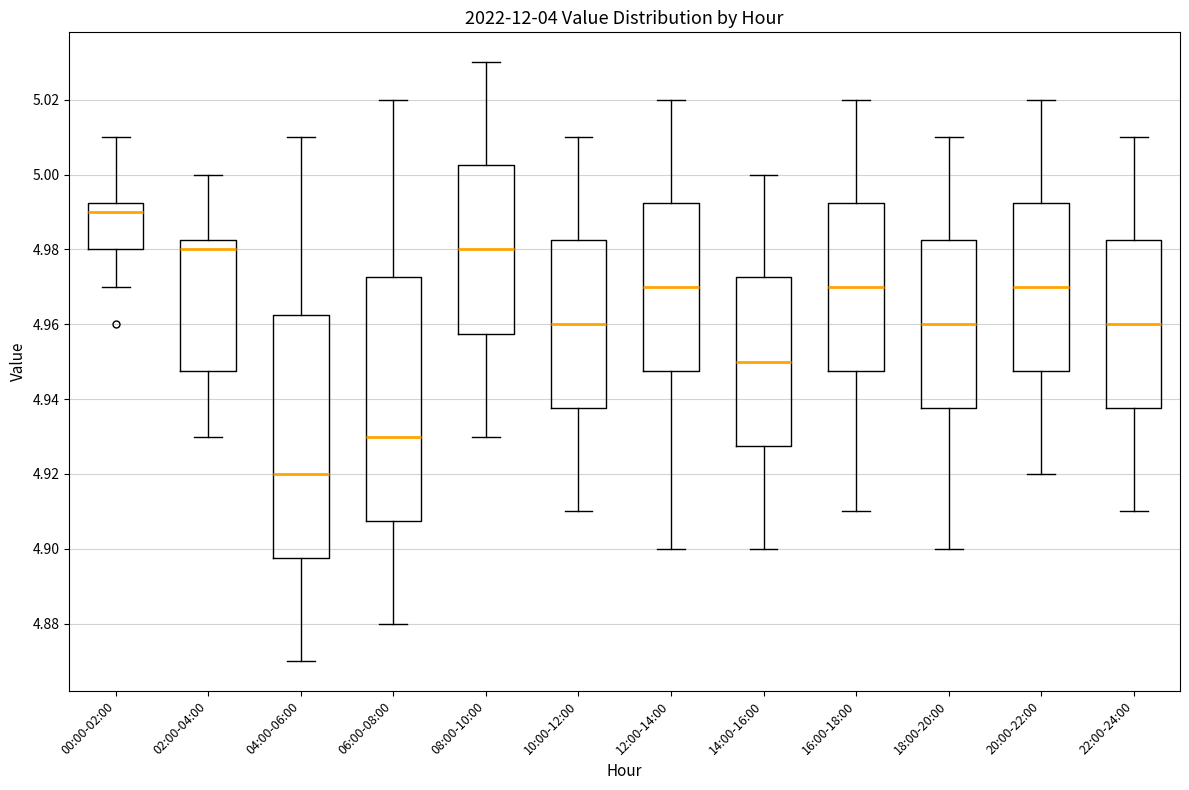

Reading left to right, read every box against the y-axis: the position of its median line, the range the box covers, and the ends of its whiskers. The values are not printed on the chart, so give them approximately, as read against the axis.

00:00-02:00: median 4.990, box 4.980 to 4.992, whiskers 4.970 to 5.010
02:00-04:00: median 4.980, box 4.948 to 4.982, whiskers 4.930 to 5.000
04:00-06:00: median 4.920, box 4.898 to 4.962, whiskers 4.870 to 5.010
06:00-08:00: median 4.930, box 4.908 to 4.972, whiskers 4.880 to 5.020
08:00-10:00: median 4.980, box 4.958 to 5.002, whiskers 4.930 to 5.030
10:00-12:00: median 4.960, box 4.938 to 4.982, whiskers 4.910 to 5.010
12:00-14:00: median 4.970, box 4.948 to 4.992, whiskers 4.900 to 5.020
14:00-16:00: median 4.950, box 4.928 to 4.972, whiskers 4.900 to 5.000
16:00-18:00: median 4.970, box 4.948 to 4.992, whiskers 4.910 to 5.020
18:00-20:00: median 4.960, box 4.938 to 4.982, whiskers 4.900 to 5.010
20:00-22:00: median 4.970, box 4.948 to 4.992, whiskers 4.920 to 5.020
22:00-24:00: median 4.960, box 4.938 to 4.982, whiskers 4.910 to 5.010